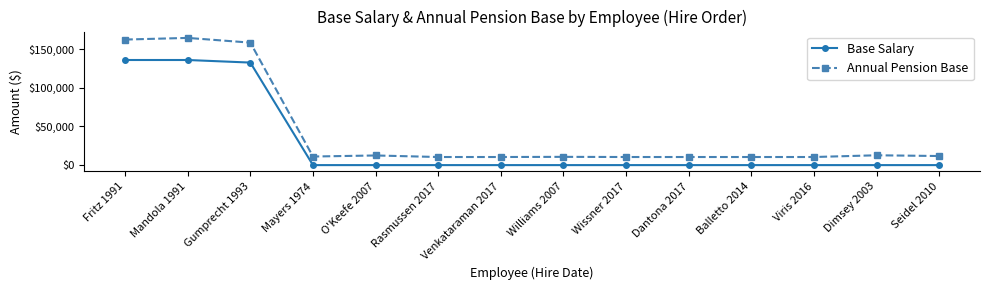

What is the difference between the maximum and second lowest values in the Annual Pension Base series?

153892.0